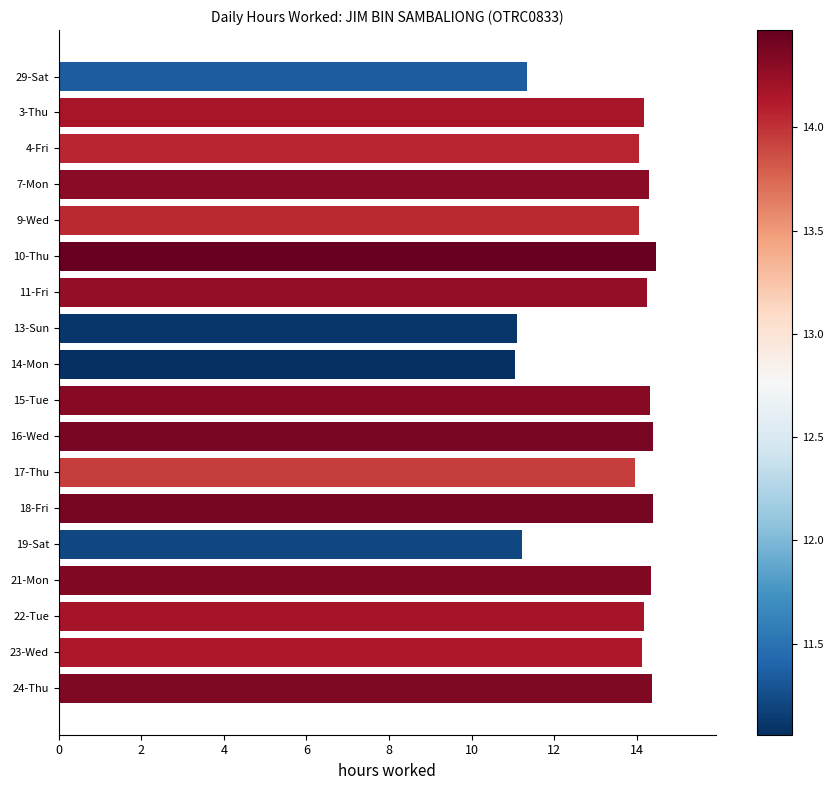

Does the chart contain stacked bars?

No